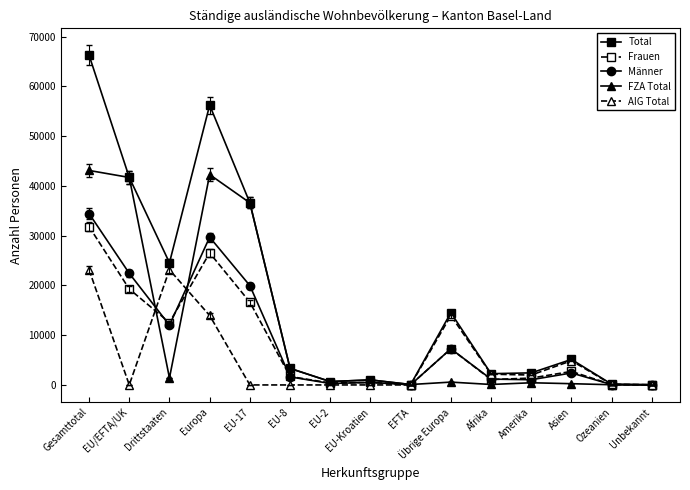

At which label does Total reach its peak?

Gesamttotal